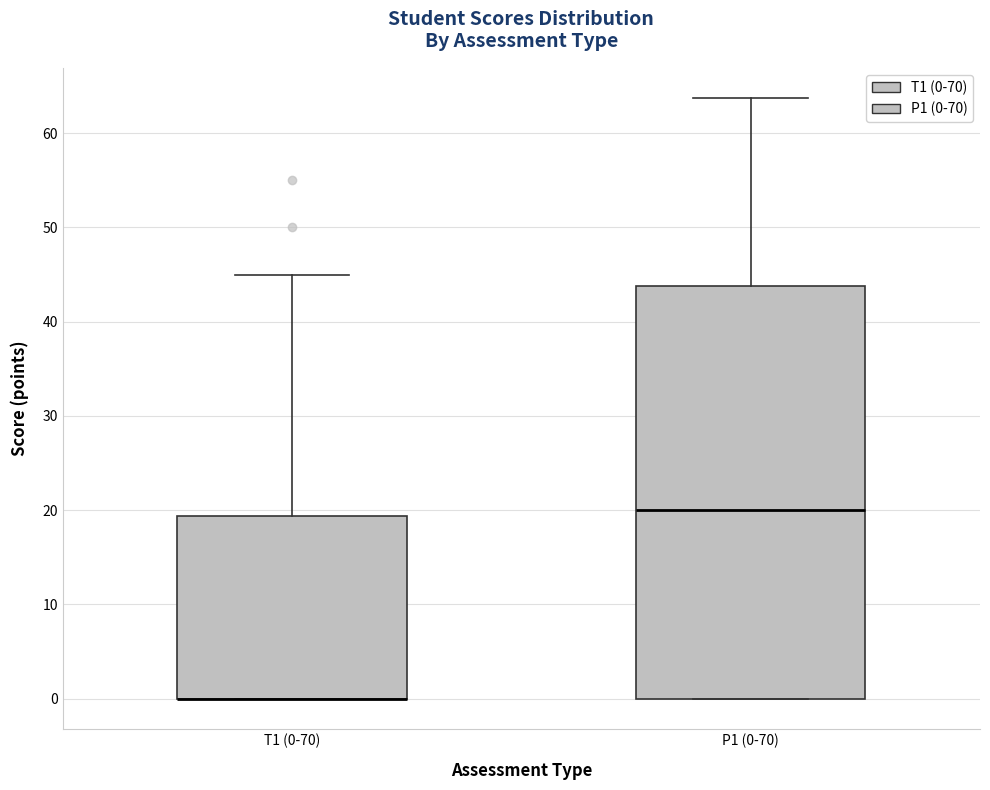

Reading left to right, read every box against the y-axis: the position of its median line, the range the box covers, and the ends of its whiskers. The values are not printed on the chart, so give them approximately, as read against the axis.

T1 (0-70): median 0 (drawn on the box's lower edge), box 0 to 19, whiskers 0 to 45
P1 (0-70): median 20, box 0 to 44, whiskers 0 to 64